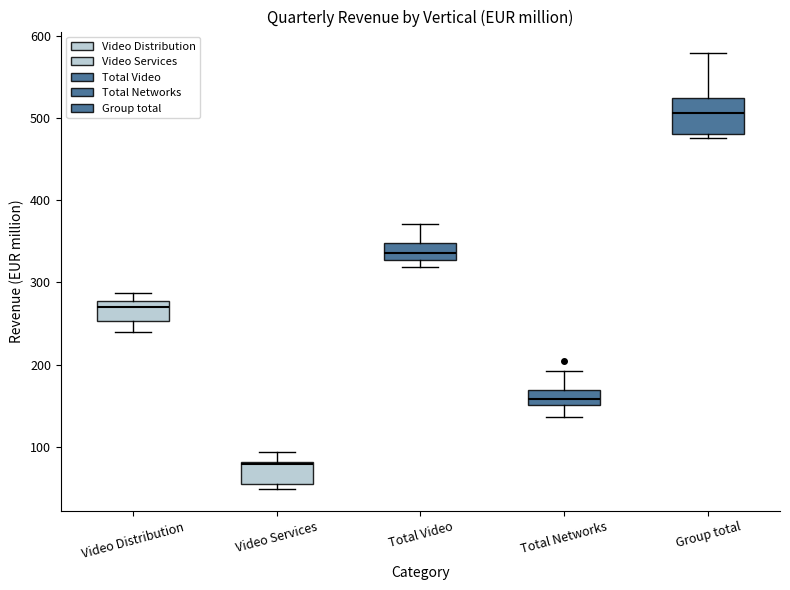

Reading left to right, read every box against the y-axis: the position of its median line, the range the box covers, and the ends of its whiskers. The values are not printed on the chart, so give them approximately, as read against the axis.

Video Distribution: median 270, box 250 to 280, whiskers 240 to 290
Video Services: median 80, box 60 to 80, whiskers 50 to 90
Total Video: median 340, box 330 to 350, whiskers 320 to 370
Total Networks: median 160, box 150 to 170, whiskers 140 to 190
Group total: median 510, box 480 to 520, whiskers 480 (just below the box's lower edge) to 580